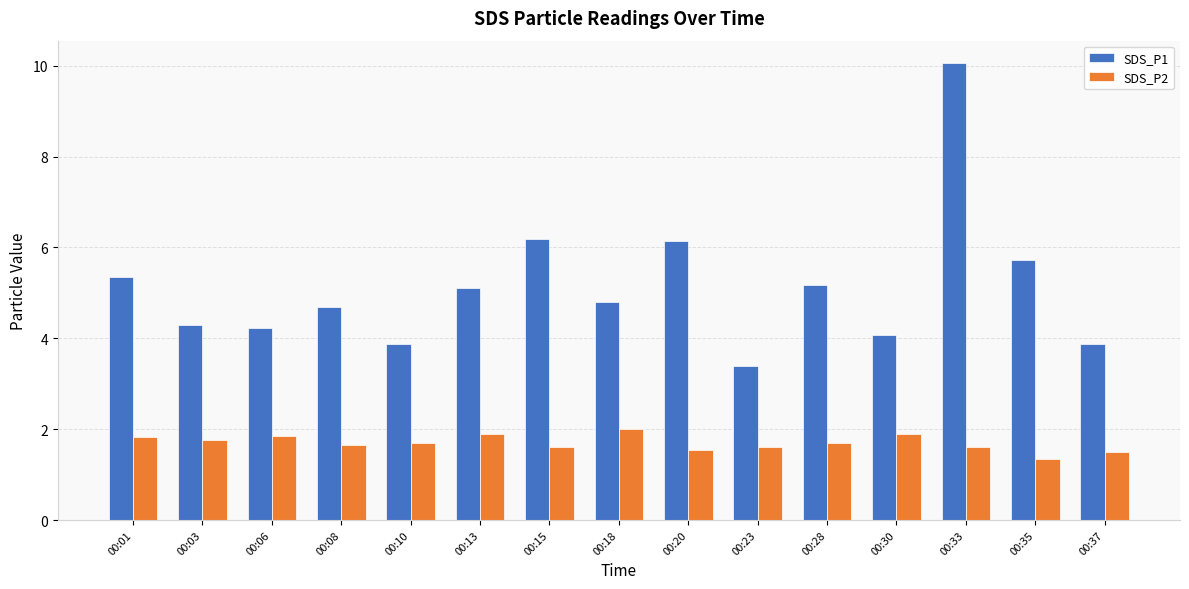

Which series changed the most between 00:03 and 00:13?

SDS_P1